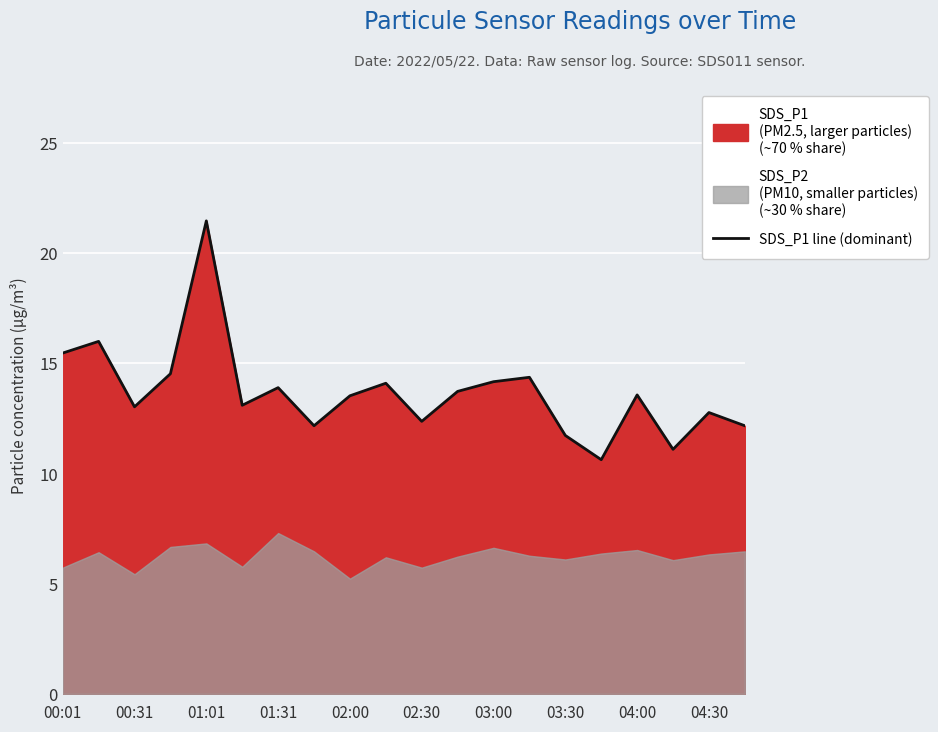

Is it true that SDS_P1 line (dominant) equals 4.4 at 02:30?

False